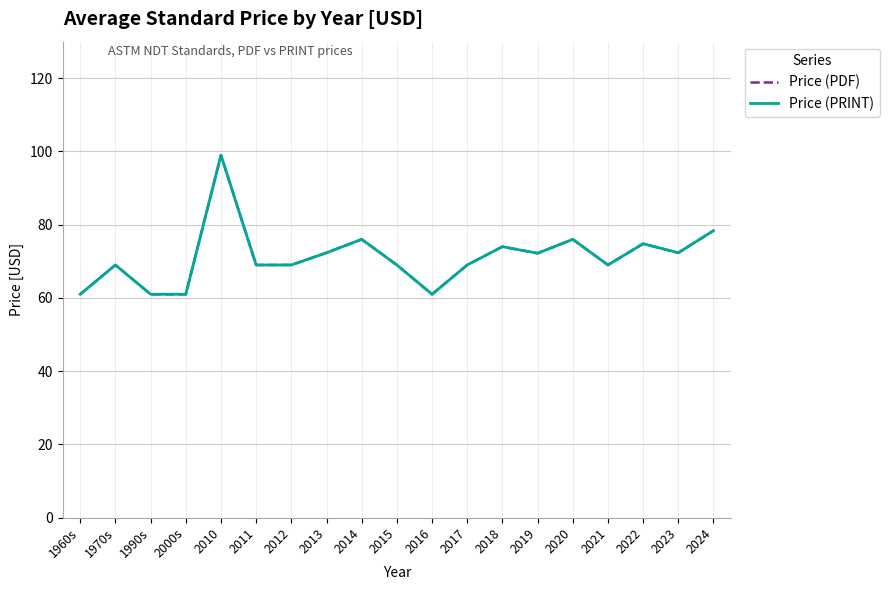

Does the chart have visible grid lines?

Yes